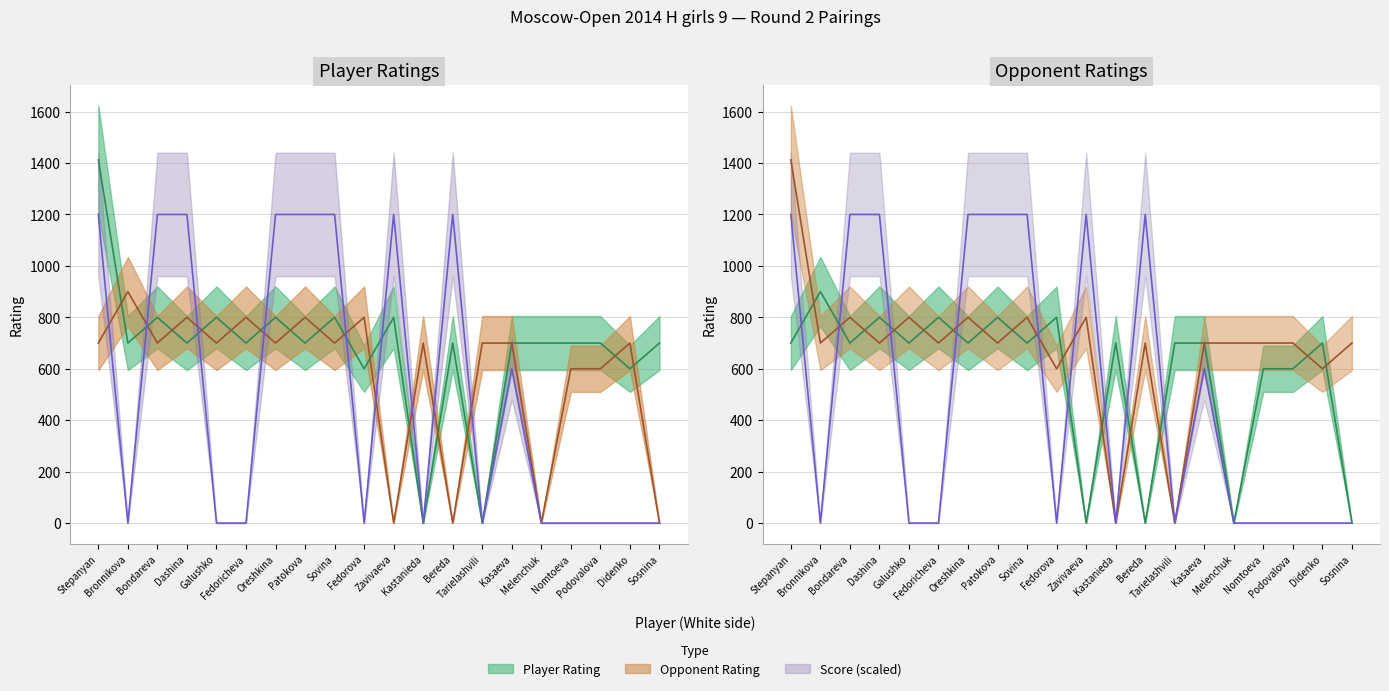

What is the label of the 8th point from the left?

Patokova